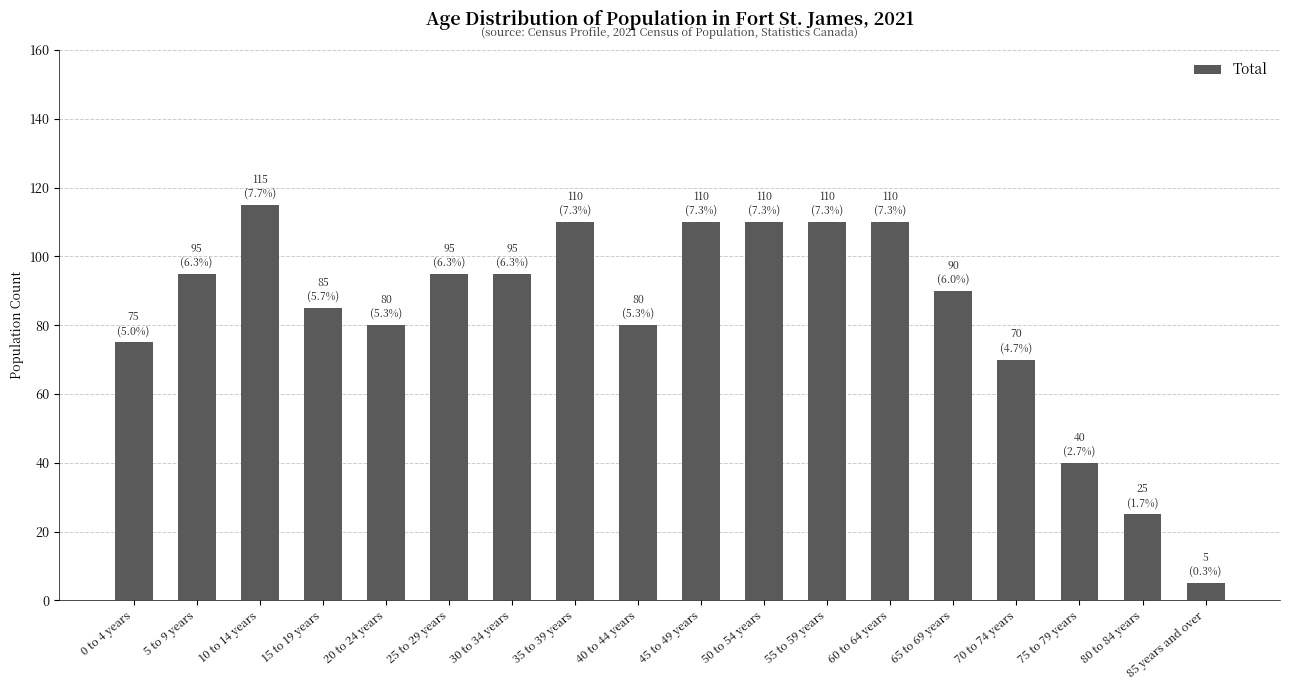

What is the difference between the second highest and second lowest values?

85